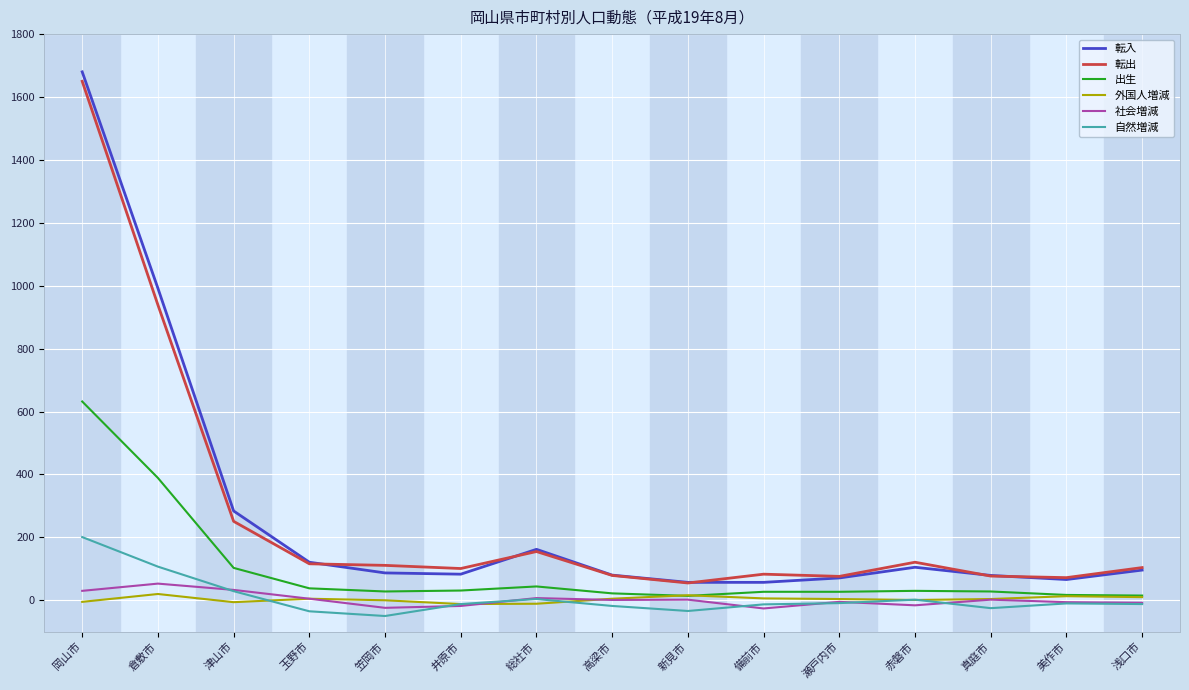

What is the maximum value shown in the chart?

1680